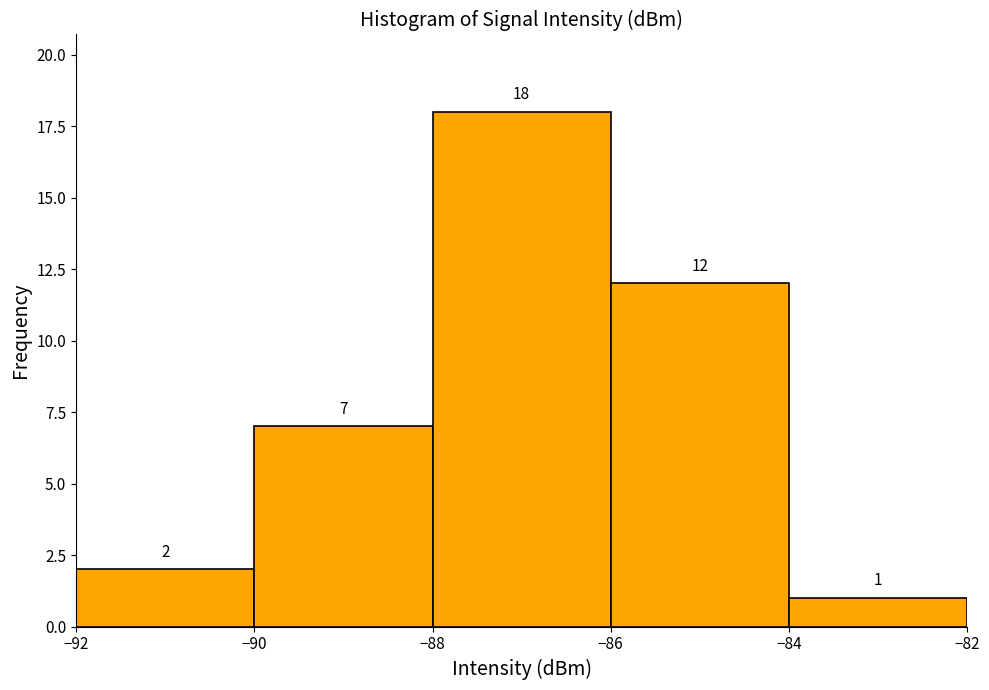

Reading left to right, list every bar in this chart as the range it spans on the x-axis followed by its height.

-92 to -90: 2
-90 to -88: 7
-88 to -86: 18
-86 to -84: 12
-84 to -82: 1